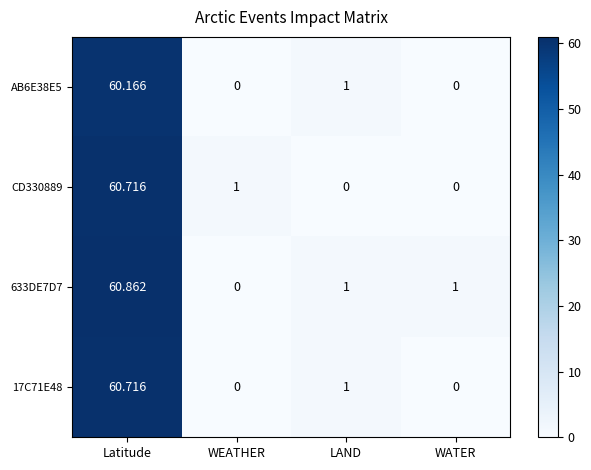

Where does the AB6E38E5 series first go above 1?

Latitude